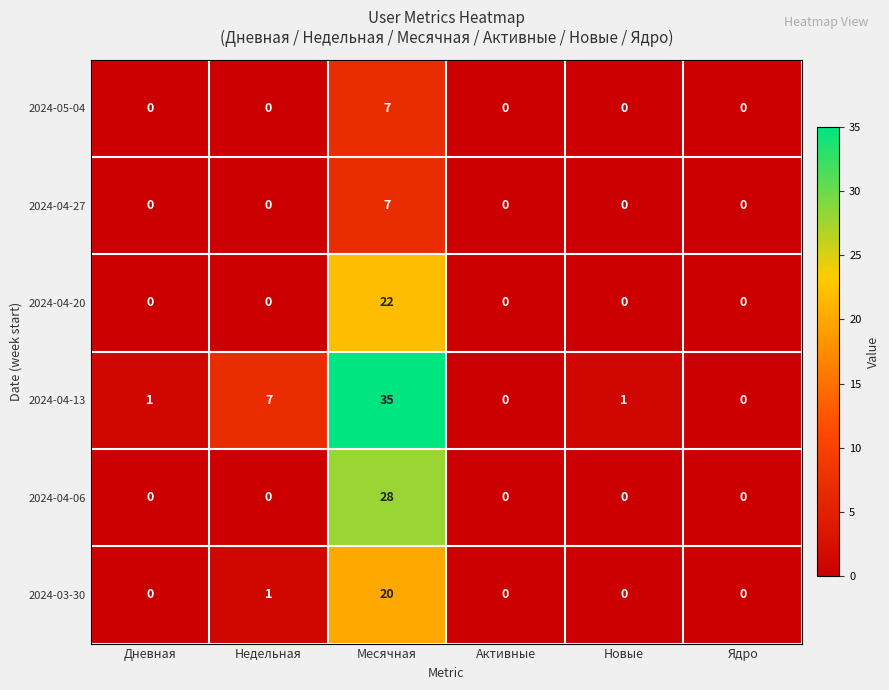

Which series has the widest spread of values?

2024-04-13